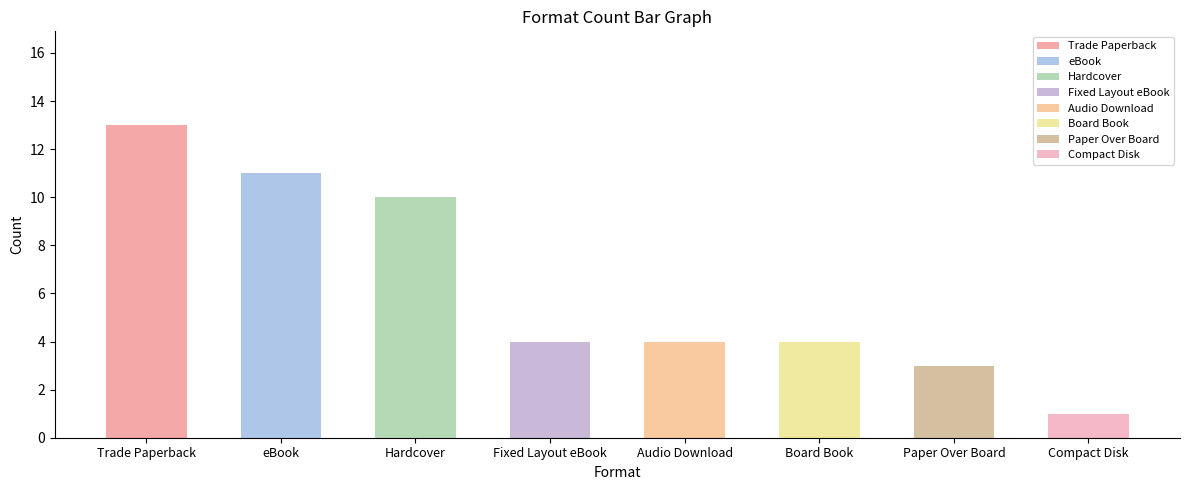

Are the bars horizontal?

No